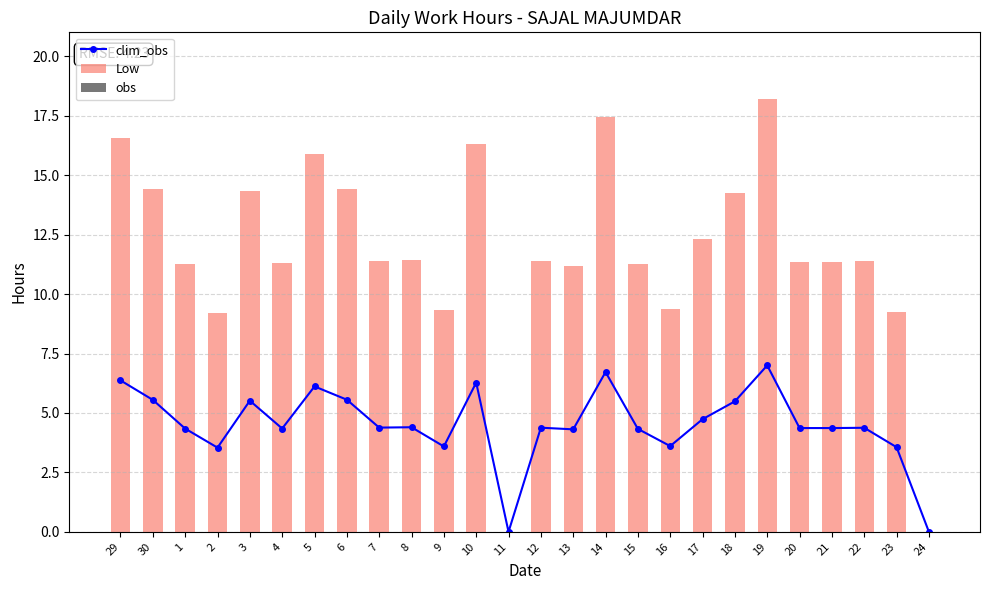

At which category is the sum across all series the highest?

19